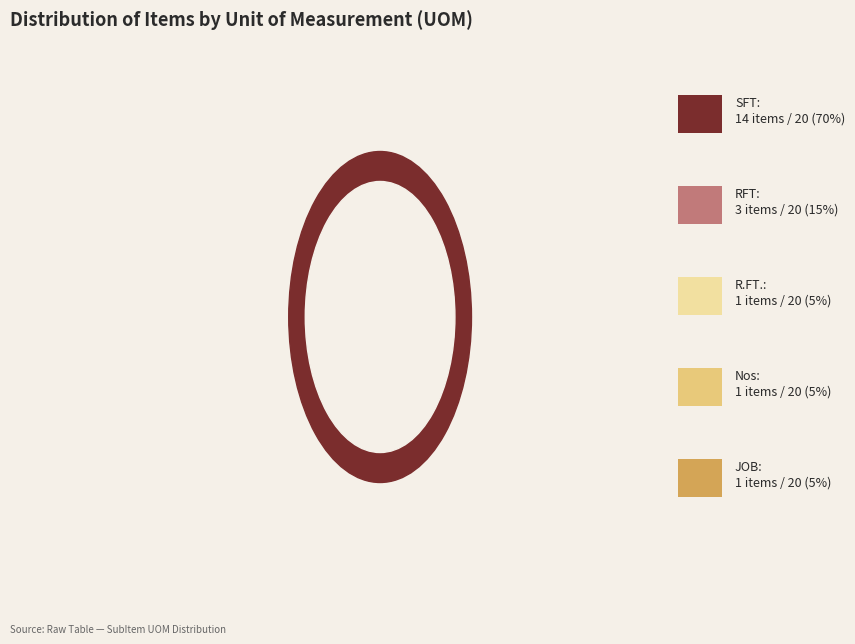

Does any single category account for the majority?

Yes